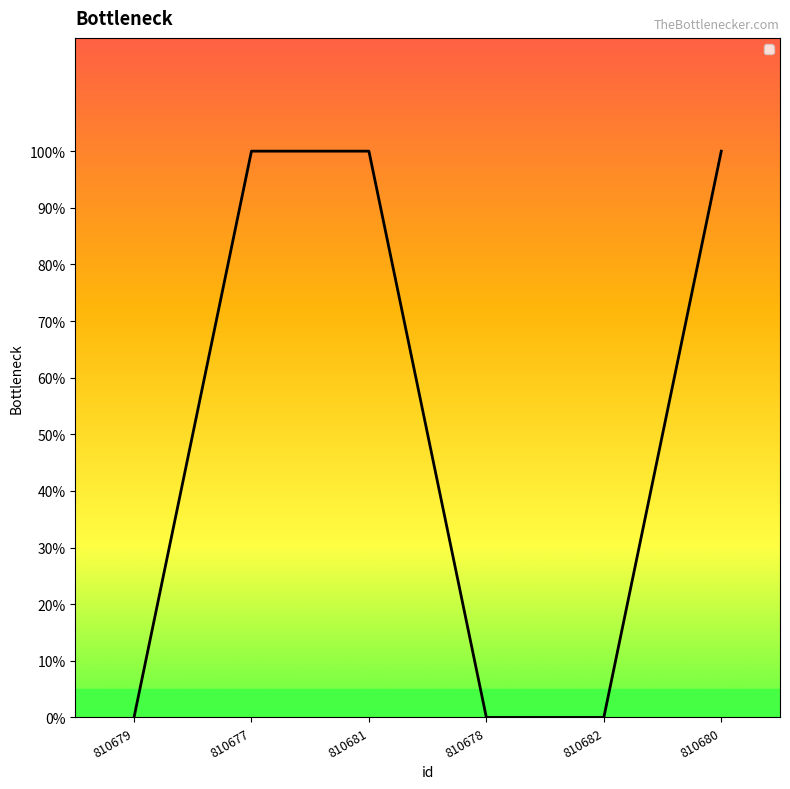

Where is the data nearest to the value 0?

810679